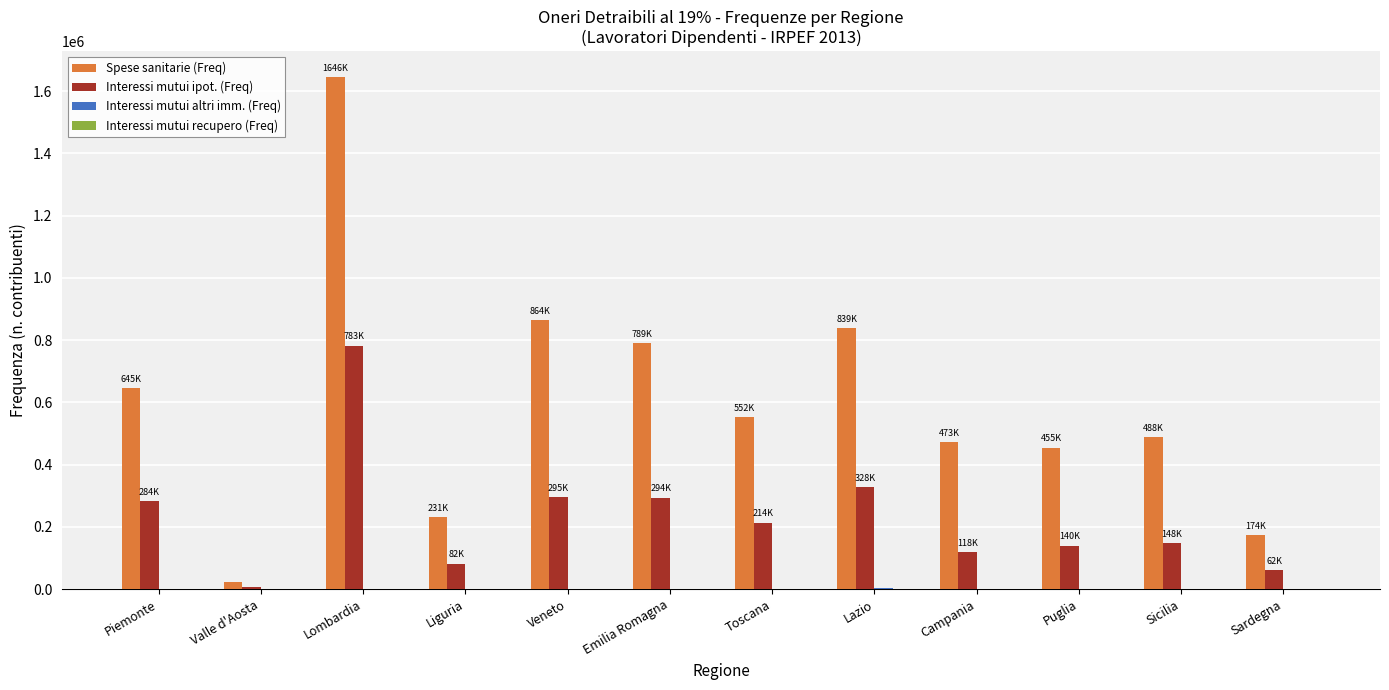

At which category is the sum across all series the highest?

Lombardia